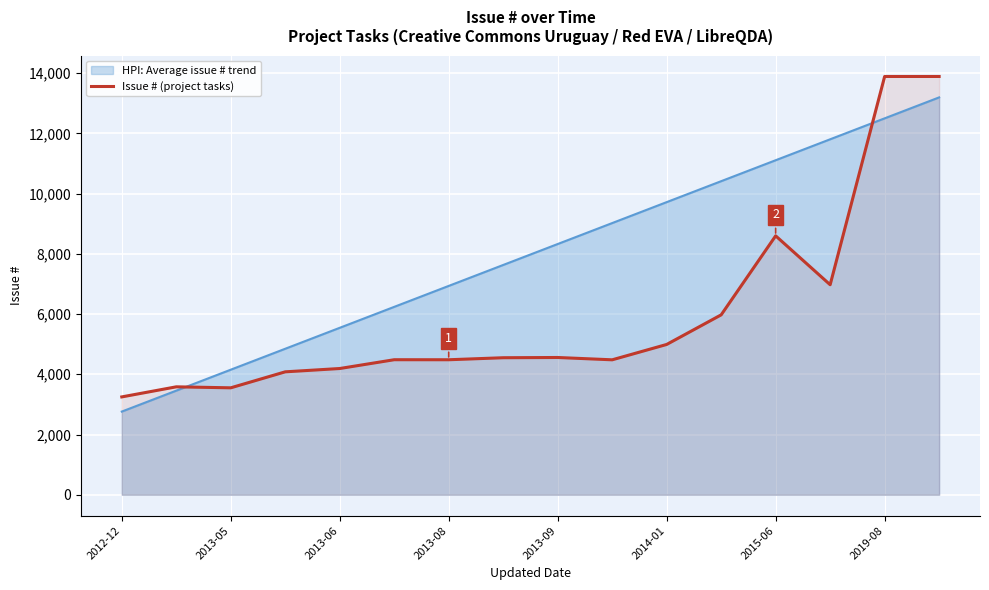

Which series has the largest total across all categories?

HPI: Average issue # trend